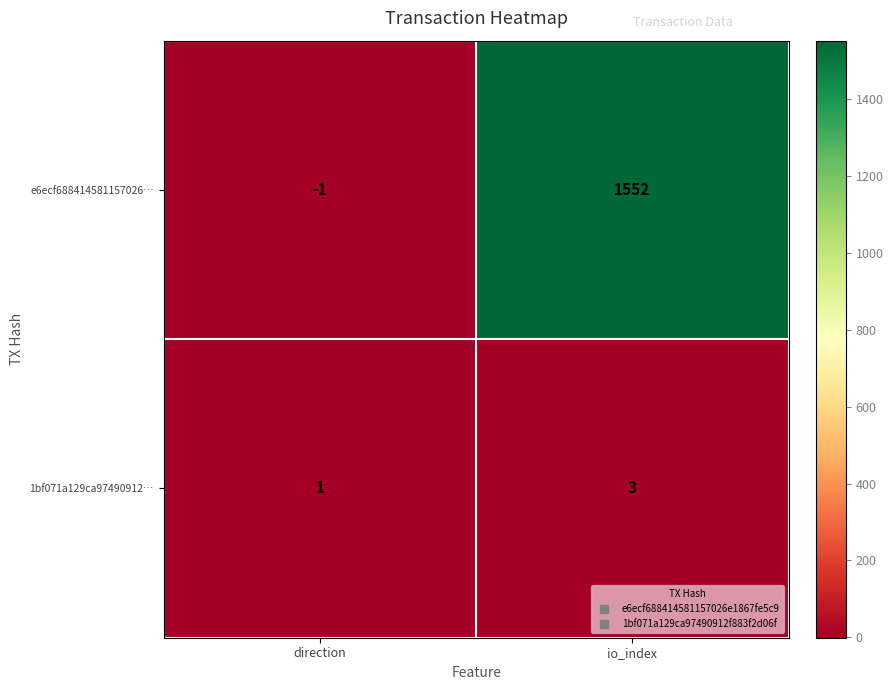

How many series are shown in this chart?

2